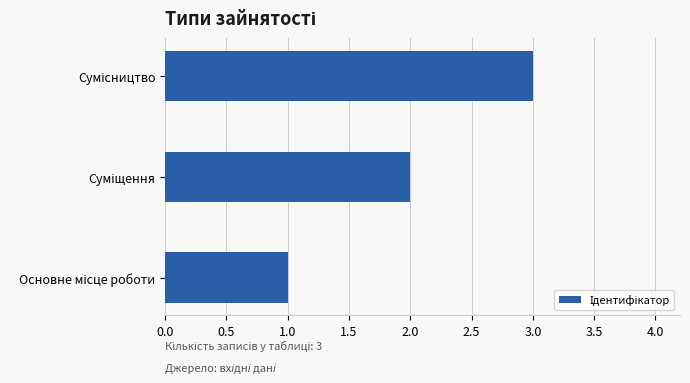

Are the bars grouped side by side (vs. stacked)?

No